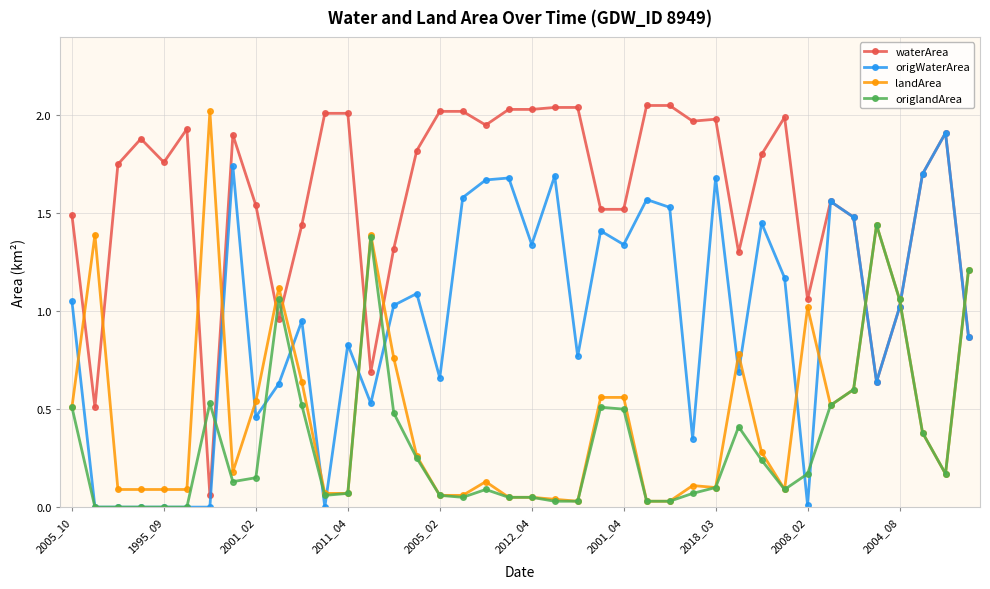

True or false: origWaterArea has more than 0 interior local peaks.

True